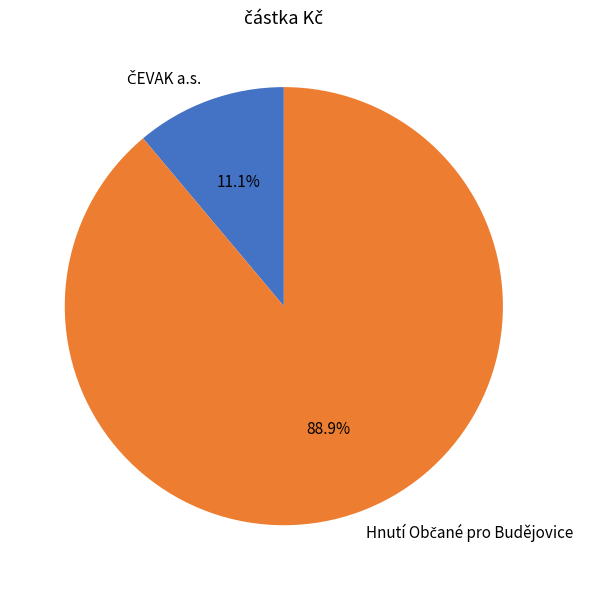

Does any single category account for the majority?

Yes